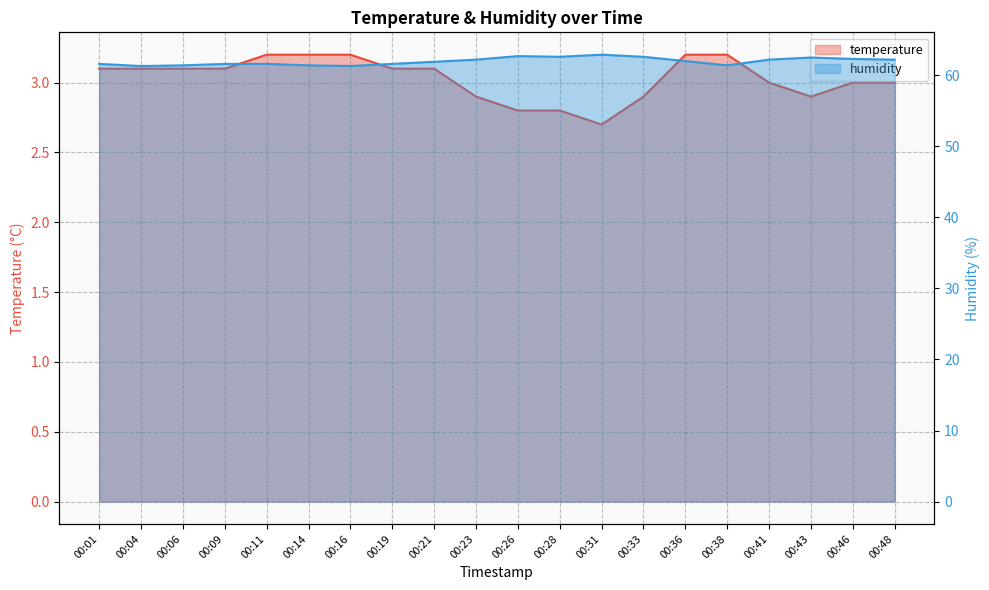

True or false: temperature and humidity intersect in this chart.

False